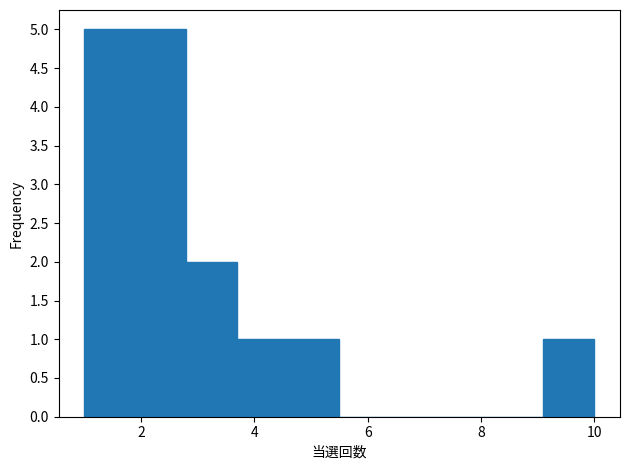

What is the height of the bar covering 1.9 to 2.8 on the x-axis? Neither the bar edges nor the heights are printed on the chart, so give them approximately, as read against the axes.

5